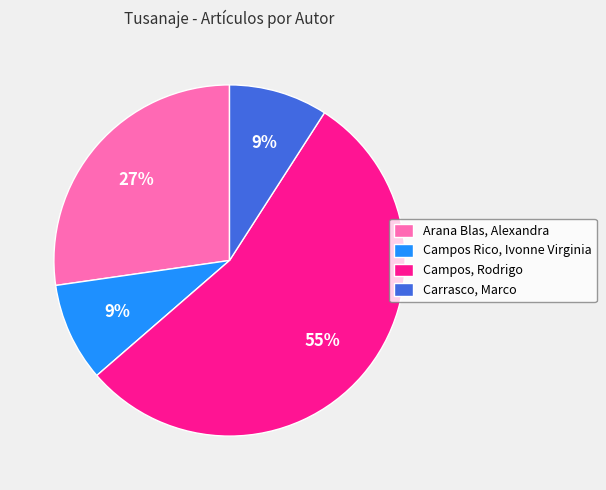

Count the number of slices in the pie.

4